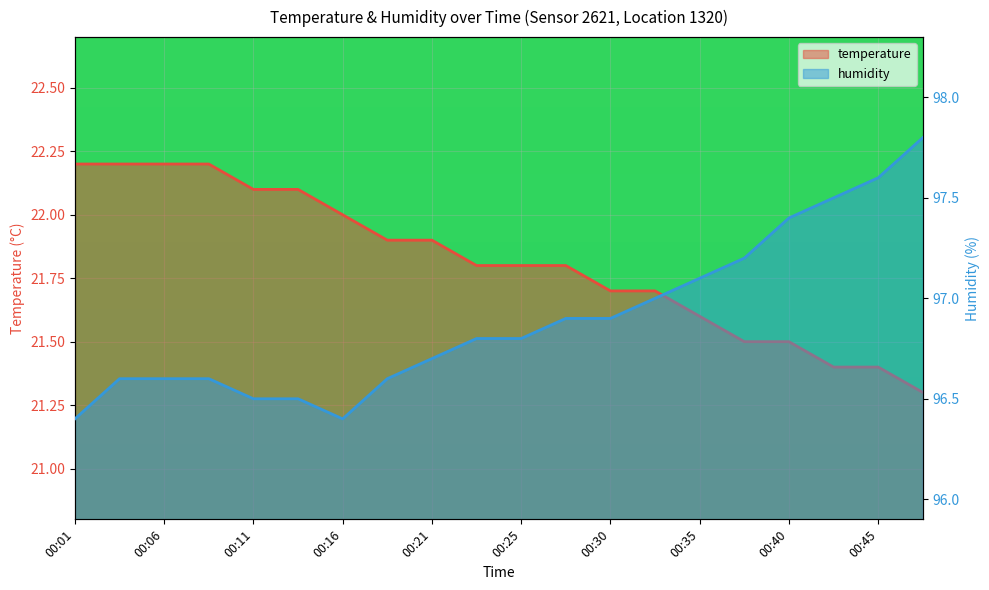

What is the spread (max minus min) of values at 00:04?

74.4